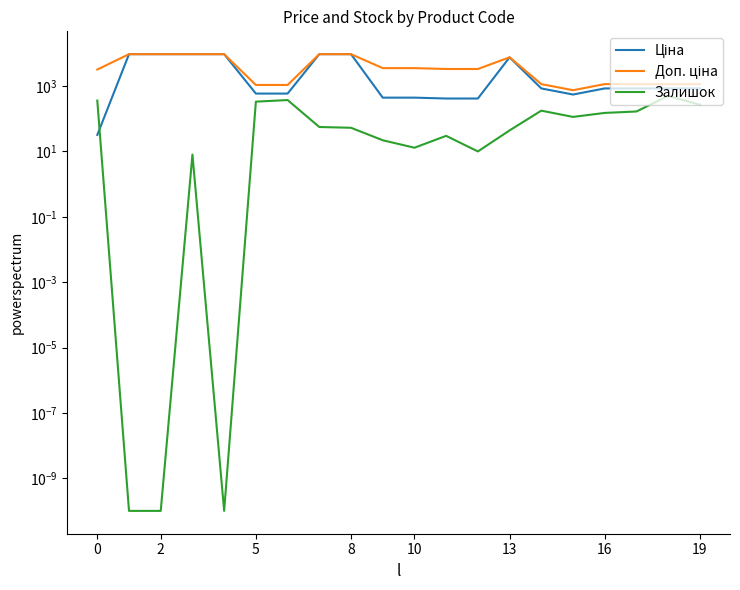

What is the difference between the maximum and second lowest values in the Залишок series?

500.0